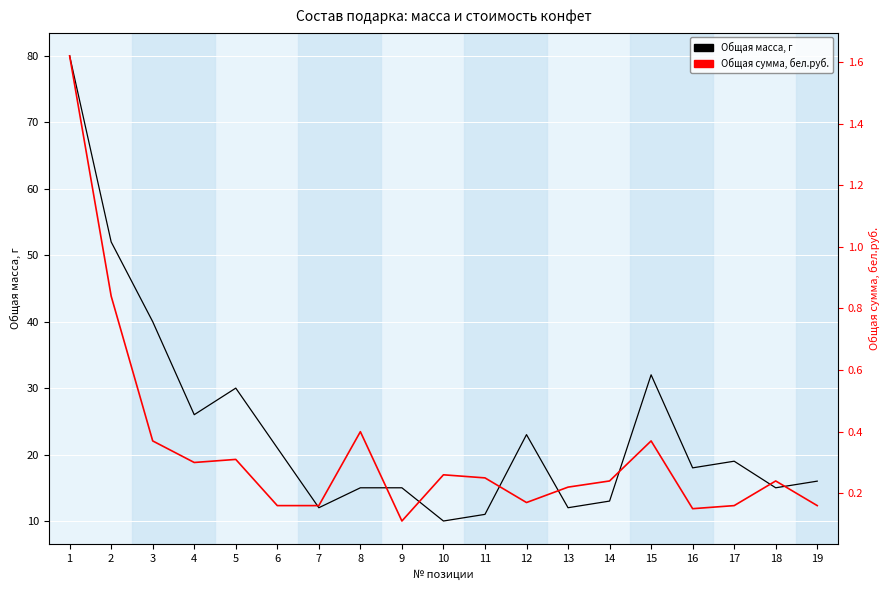

Which series has the widest spread of values?

Общая масса, г